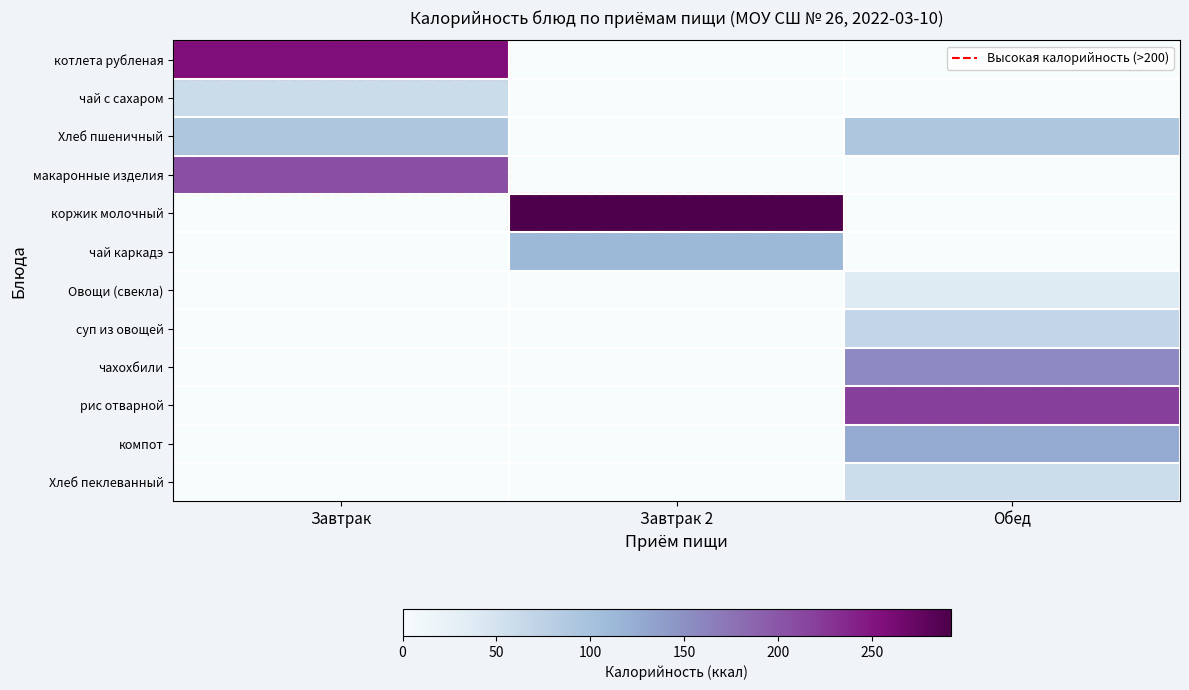

What is the total value across all series at Завтрак?

614.9